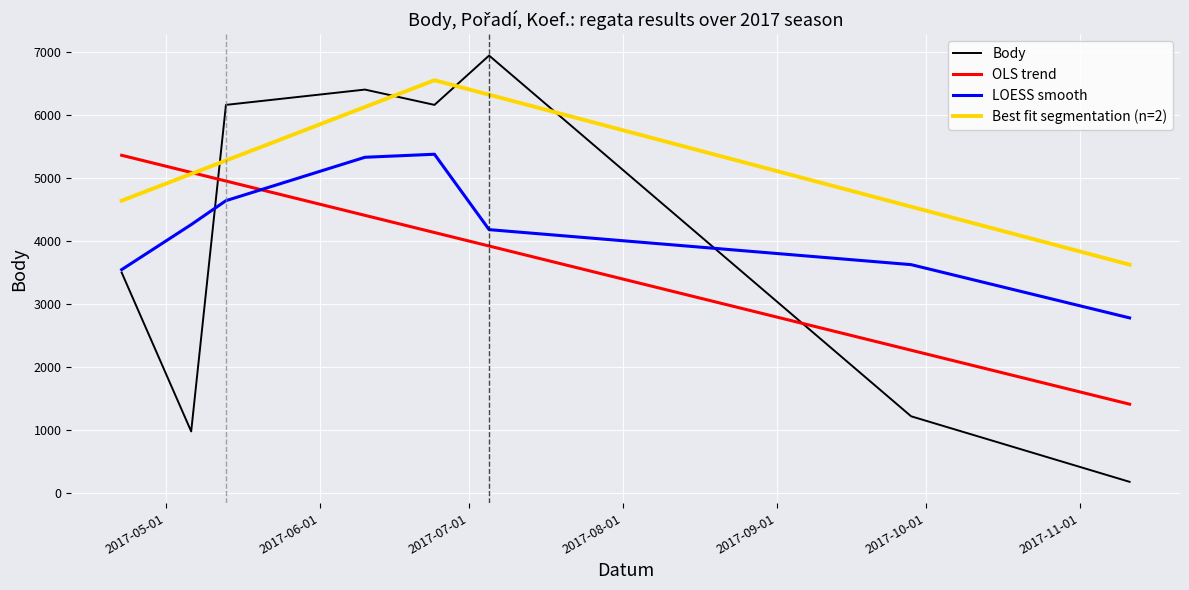

True or false: OLS trend and LOESS smooth cross at least once.

True